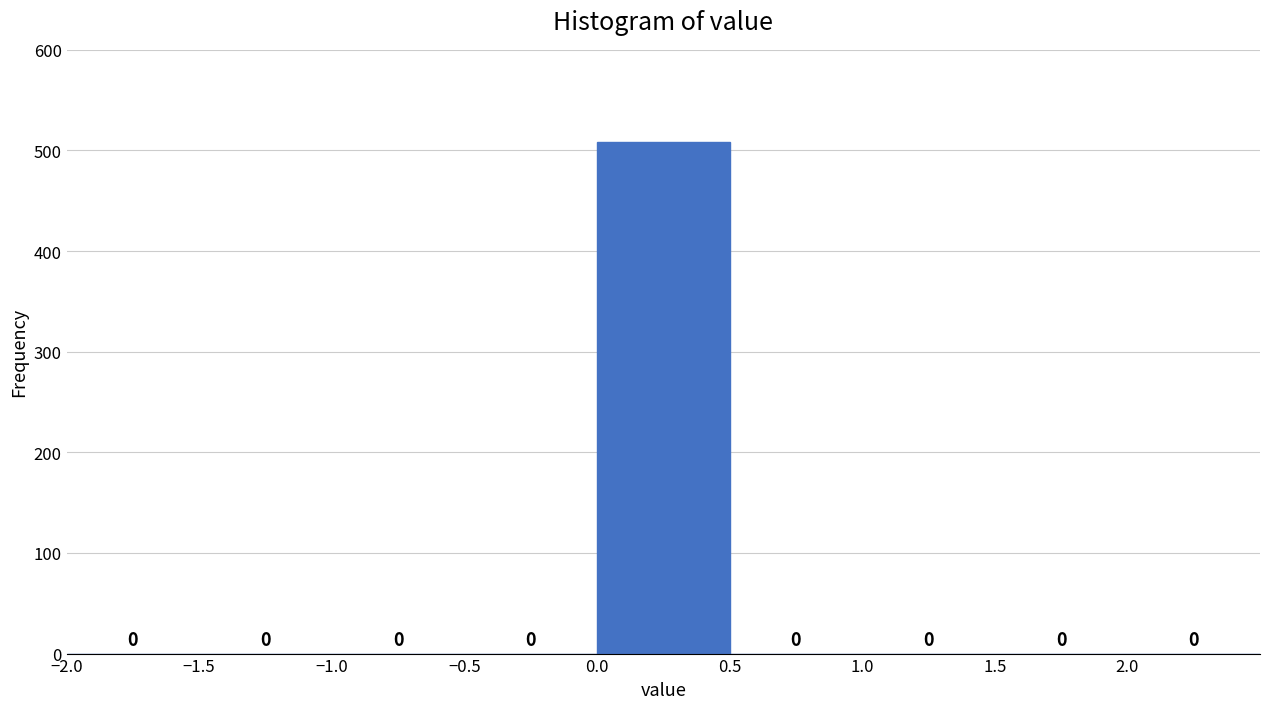

Reading left to right, list every bar in this chart as the range it spans on the x-axis followed by its height.

-2.0 to -1.5: 0
-1.5 to -1.0: 0
-1.0 to -0.5: 0
-0.5 to 0.0: 0
0.0 to 0.5: 508
0.5 to 1.0: 0
1.0 to 1.5: 0
1.5 to 2.0: 0
2.0 to 2.5: 0